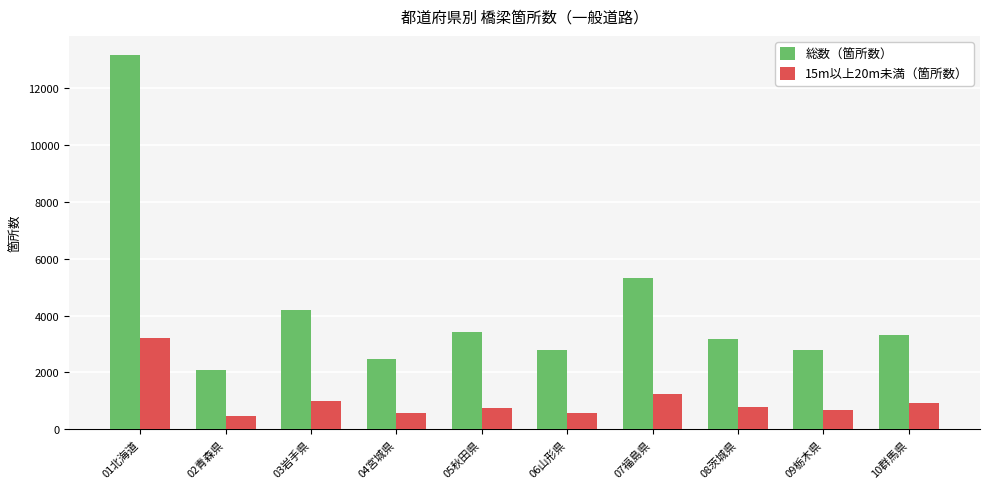

Which series has the widest spread of values?

総数（箇所数）